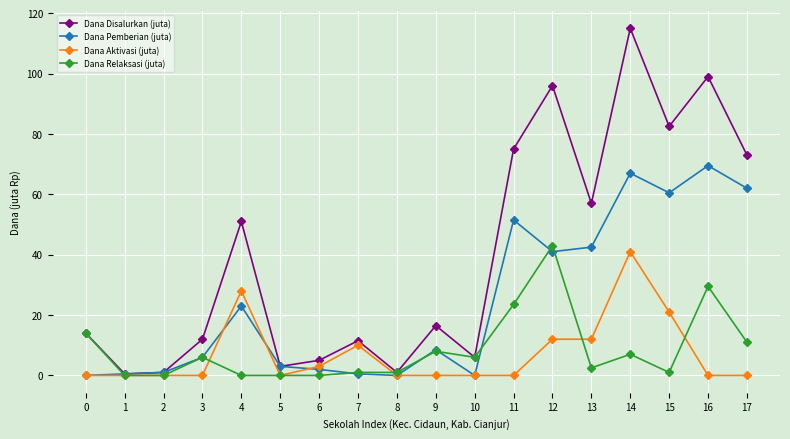

At how many categories does at least one series exceed 8?

12